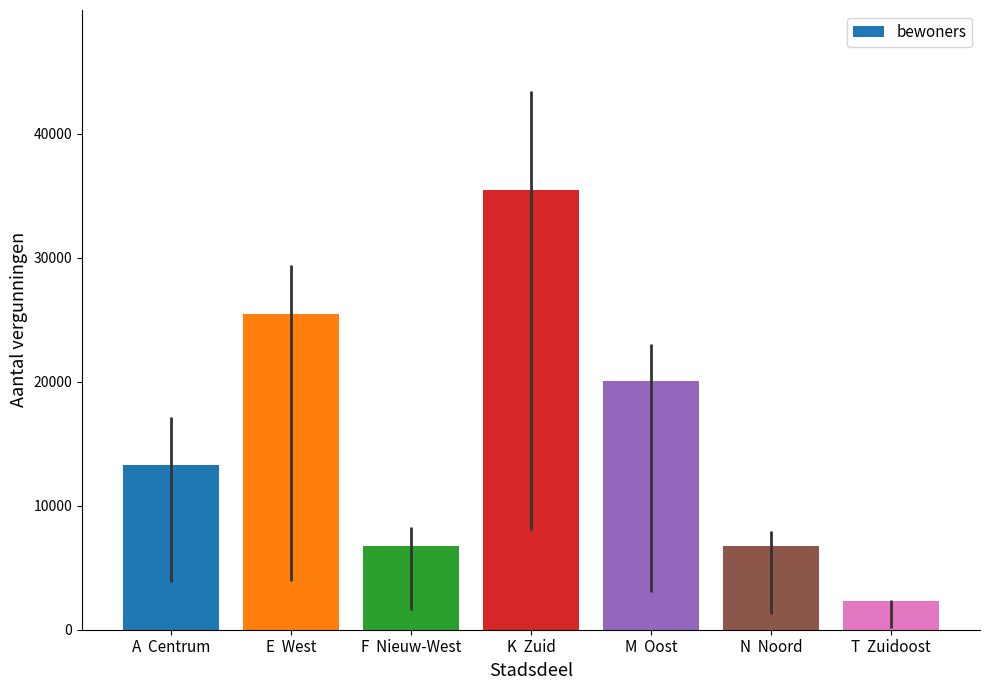

What is the change in value from E  West to N  Noord?

-18764